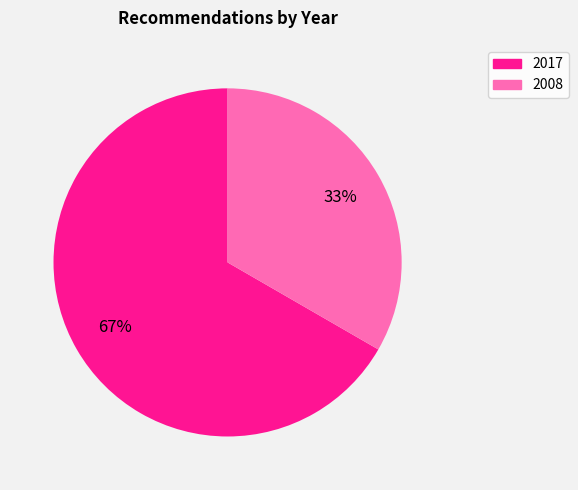

To the nearest percent, what is the average slice percentage?

50%